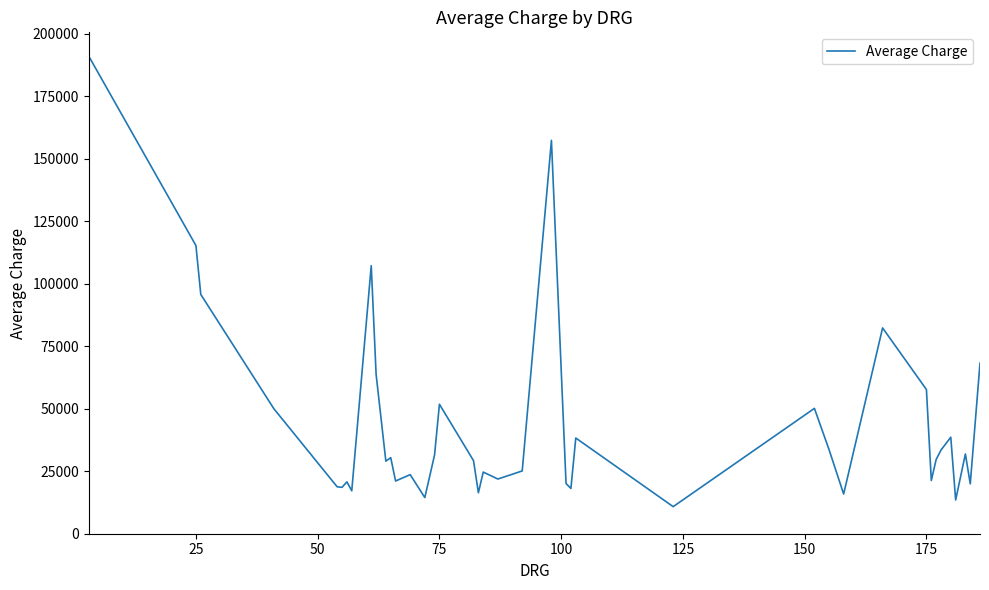

What is the difference between the maximum and minimum values?

180181.6